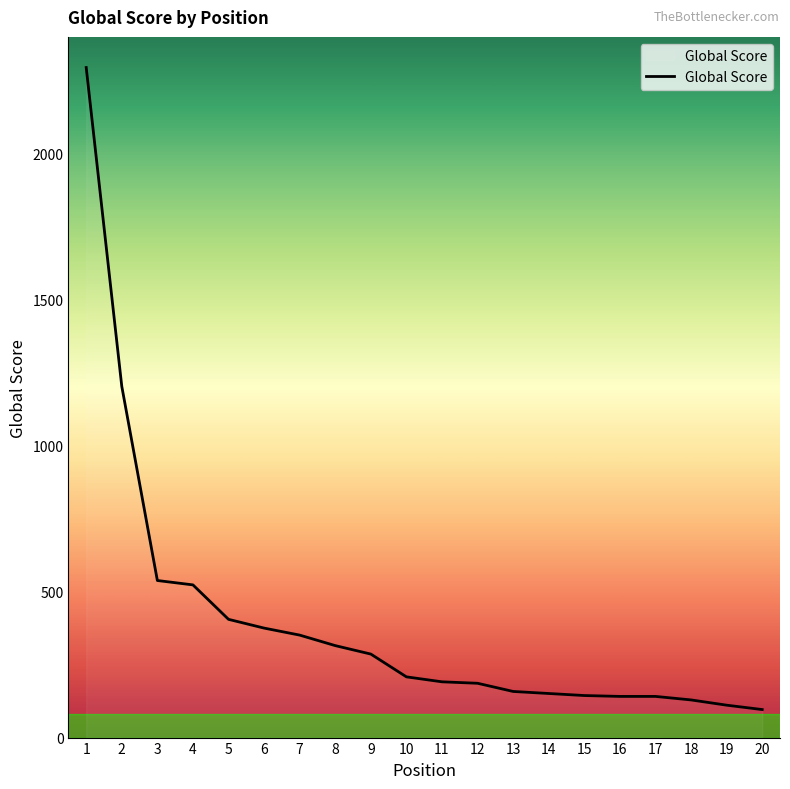

How many series are shown in this chart?

1